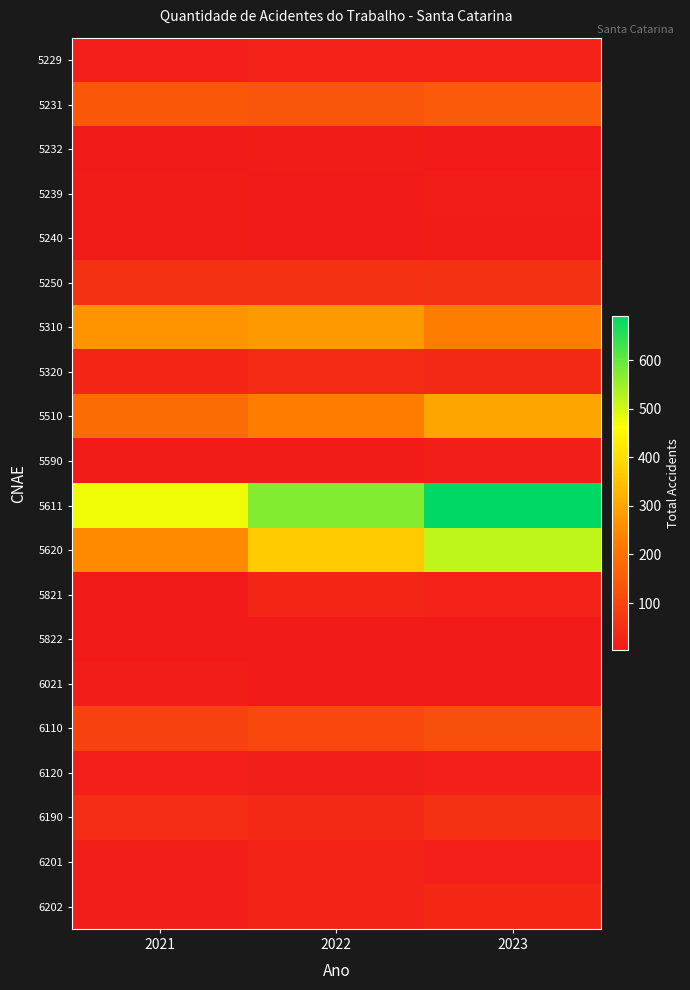

Reading right to left, extract all data points from this chart.

5229: 2023=22	2022=23	2021=18
5231: 2023=149	2022=139	2021=144
5232: 2023=6	2022=11	2021=6
5239: 2023=12	2022=8	2021=9
5240: 2023=10	2022=8	2021=10
5250: 2023=59	2022=54	2021=54
5310: 2023=227	2022=277	2021=269
5320: 2023=39	2022=42	2021=33
5510: 2023=300	2022=227	2021=189
5590: 2023=16	2022=9	2021=9
5611: 2023=690	2022=573	2021=473
5620: 2023=517	2022=367	2021=252
5821: 2023=24	2022=32	2021=8
5822: 2023=3	2022=4	2021=6
6021: 2023=6	2022=4	2021=12
6110: 2023=124	2022=108	2021=92
6120: 2023=17	2022=16	2021=17
6190: 2023=56	2022=39	2021=51
6201: 2023=18	2022=26	2021=15
6202: 2023=37	2022=25	2021=16